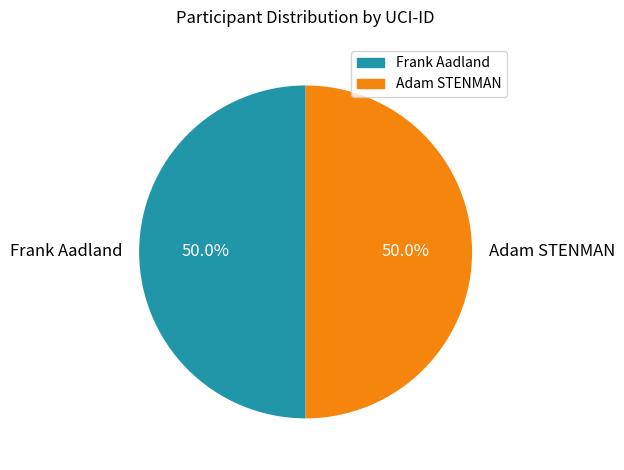

To the nearest percent, what is the average slice percentage?

50%